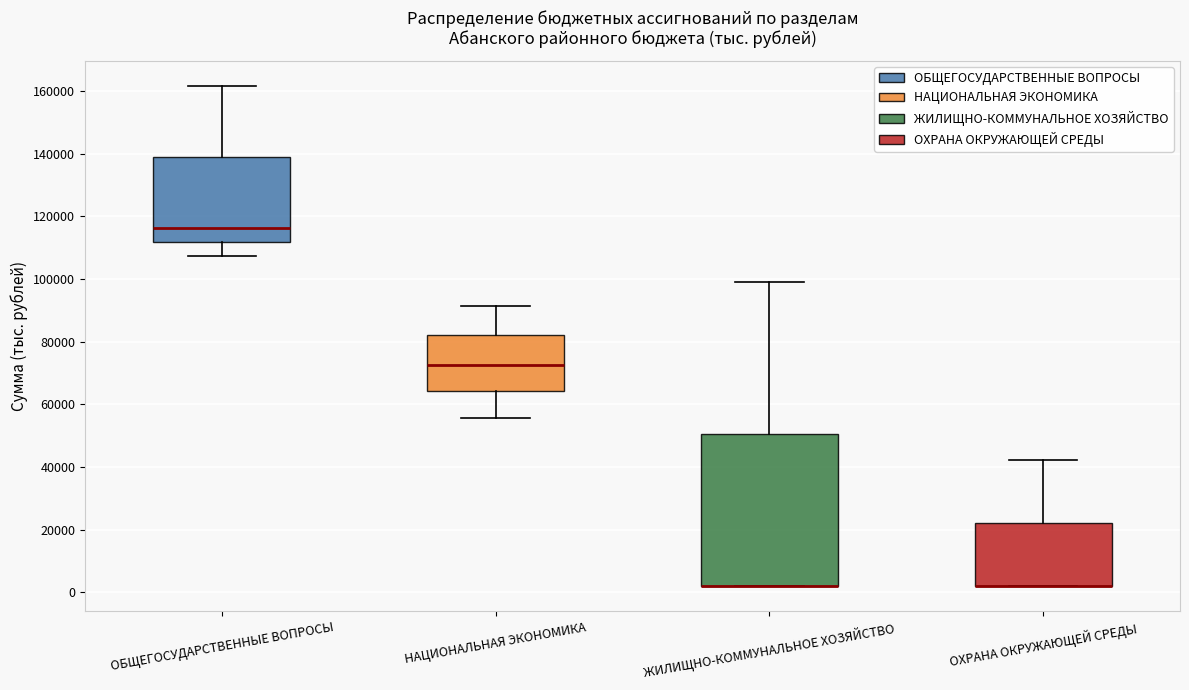

Where does the upper whisker of the box for ОБЩЕГОСУДАРСТВЕННЫЕ ВОПРОСЫ end on the y-axis? The values are not printed on the chart, so give them approximately, as read against the axis.

162000